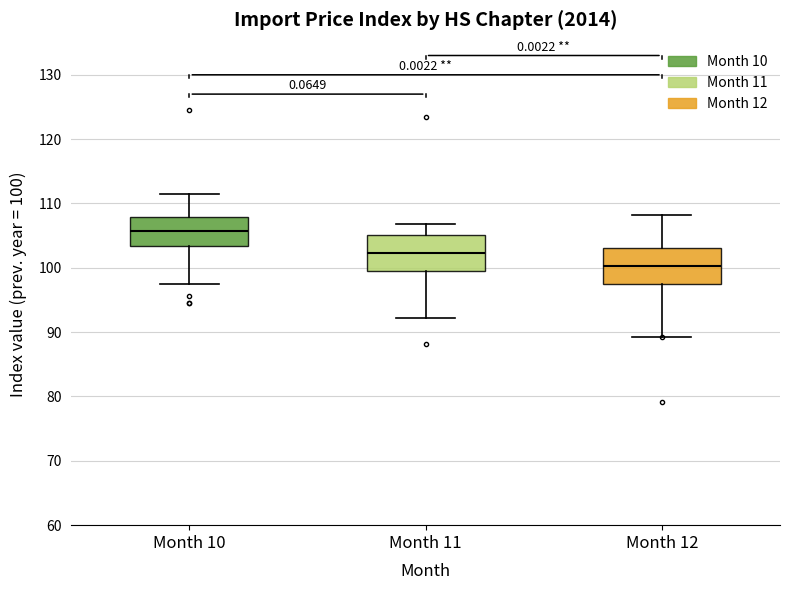

Which box's median line is the highest?

Month 10